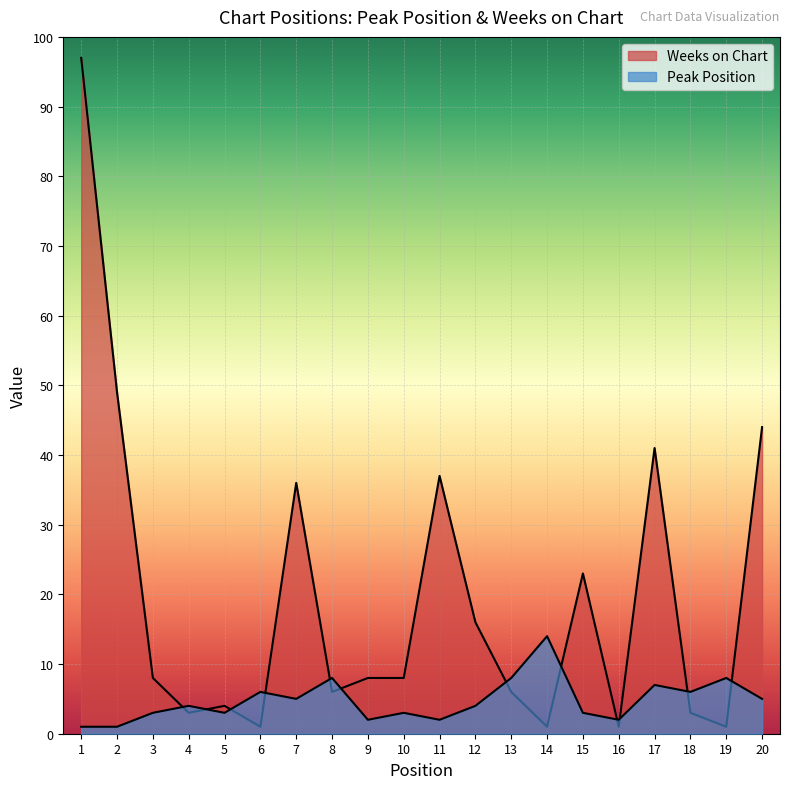

Does the chart display data point markers on the line(s)?

No